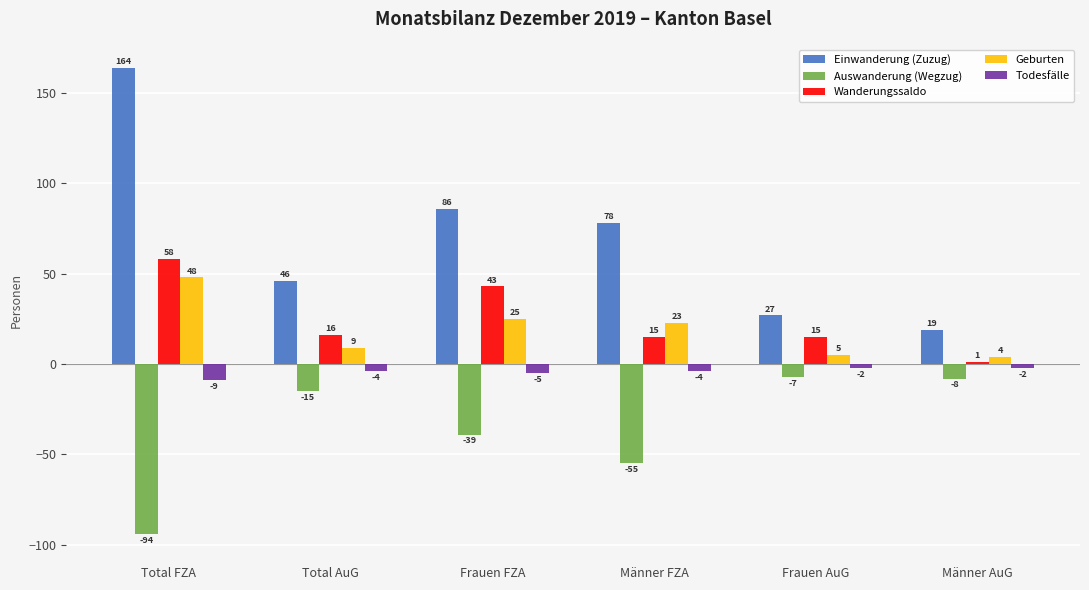

What is the maximum value for Todesfälle?

-2